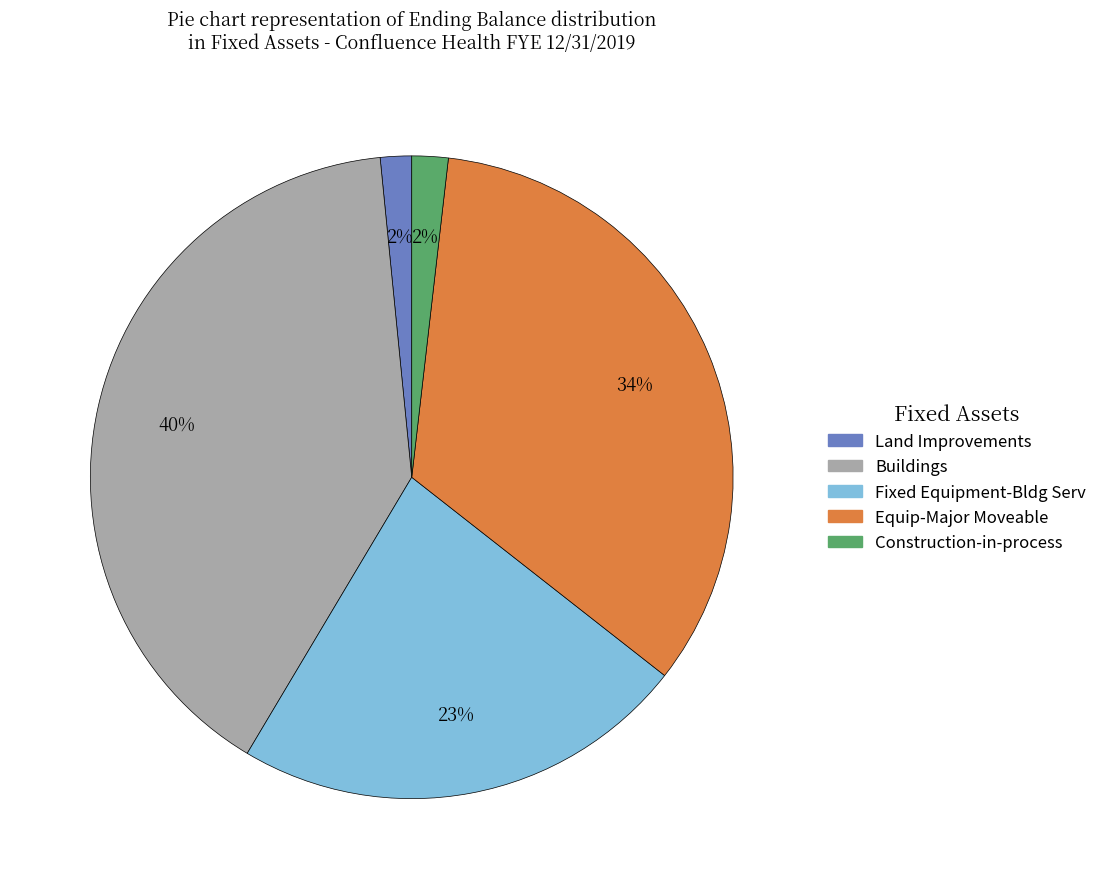

Is the sum of Buildings and Construction-in-process greater than half?

No